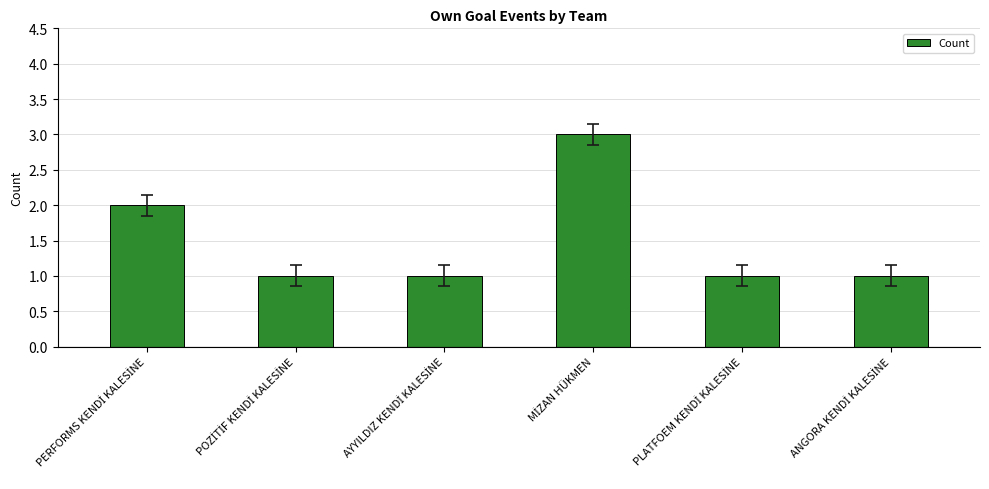

What is the maximum value shown in the chart?

3